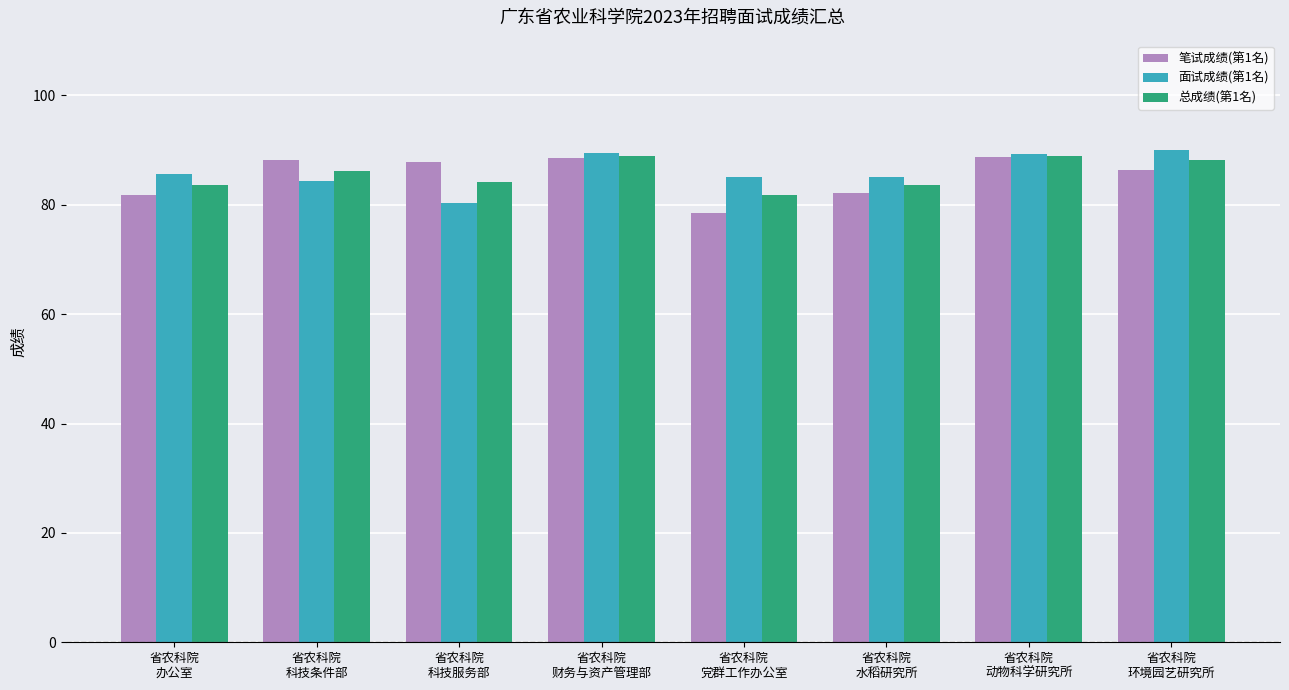

Is the value of 面试成绩(第1名) at 省农科院
办公室 greater than the value of 总成绩(第1名) at 省农科院
环境园艺研究所?

No